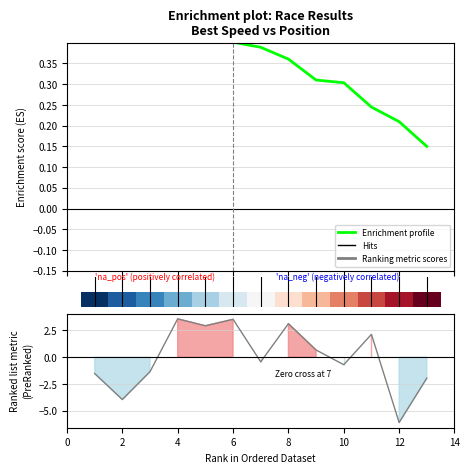

Which category has the highest value across all series?

4